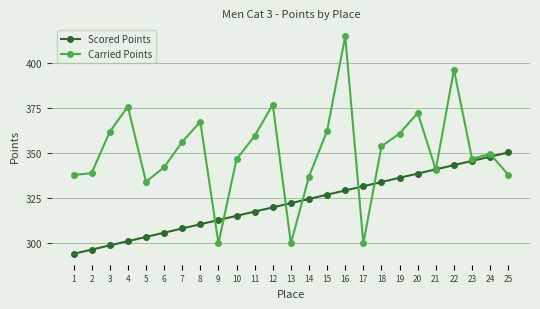

Is this an area chart (filled region under the line)?

No